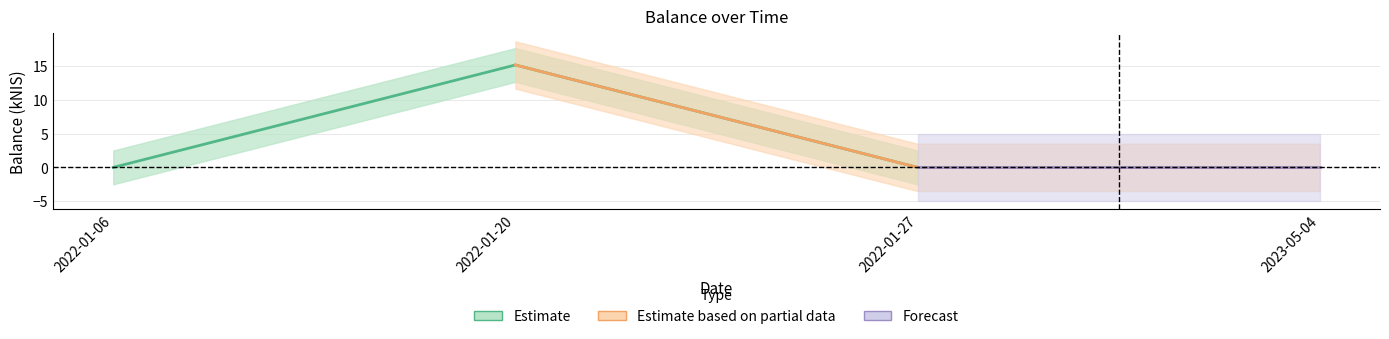

True or false: the data shows 23.1 at 2022-01-20.

False